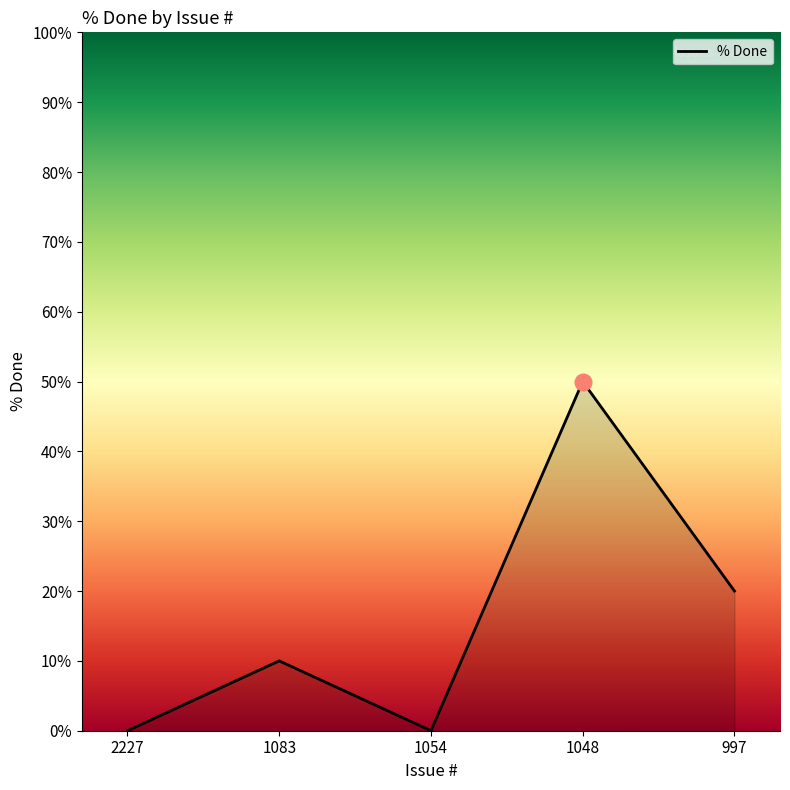

Where is the first local minimum?

1054